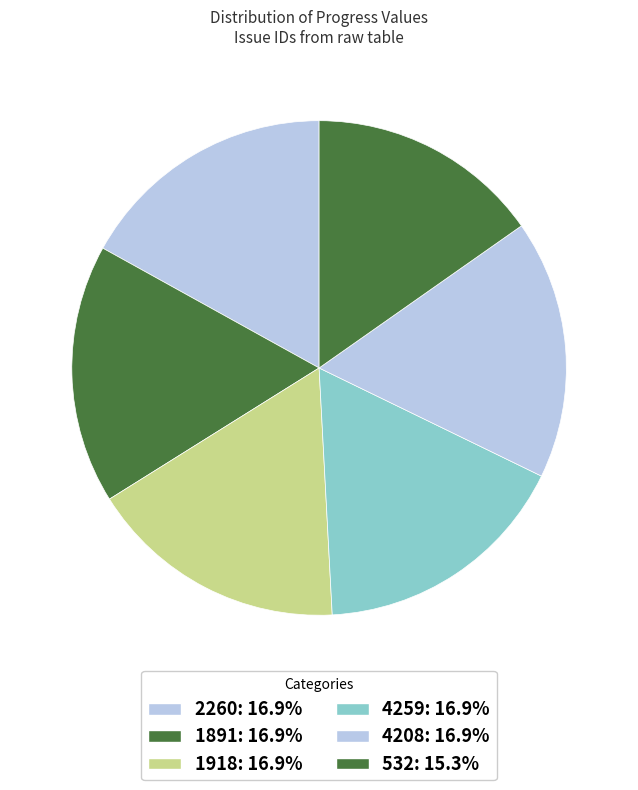

Which category has the biggest portion of the pie?

2260